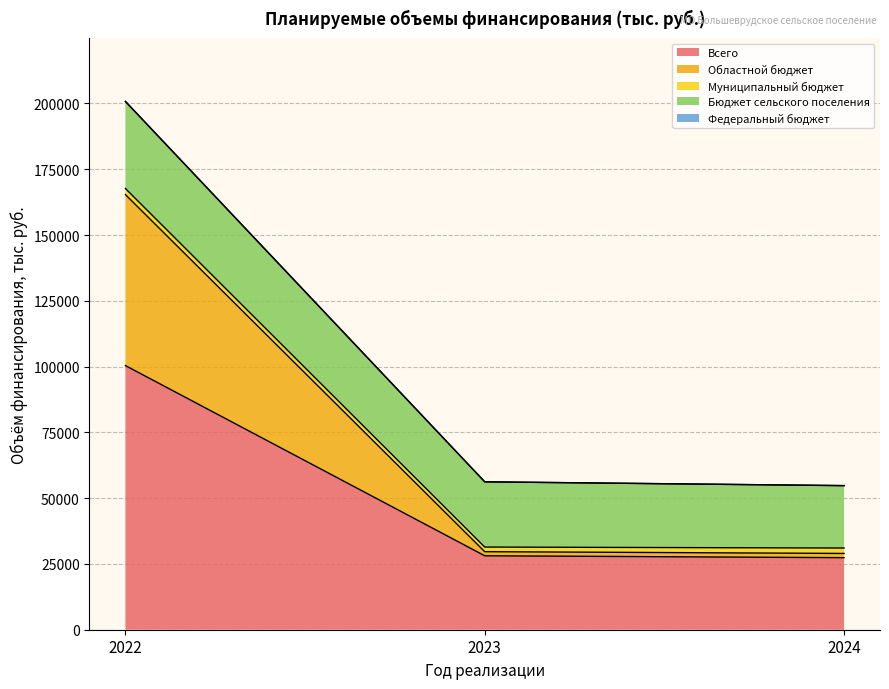

Between 2022 and 2023, which is larger?

2022